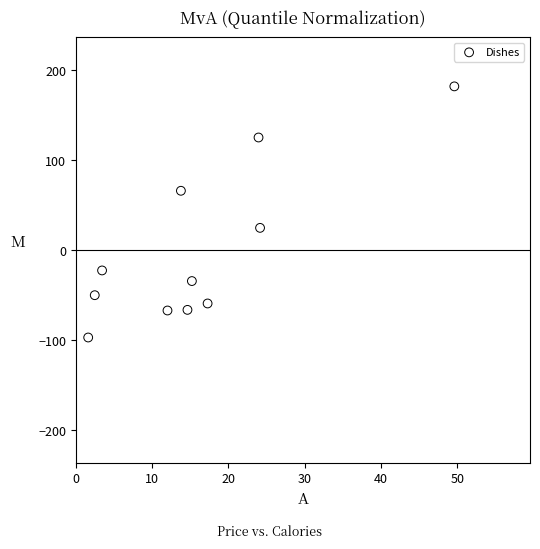

What Y value in the scatter plot is closest to 42?

24.6